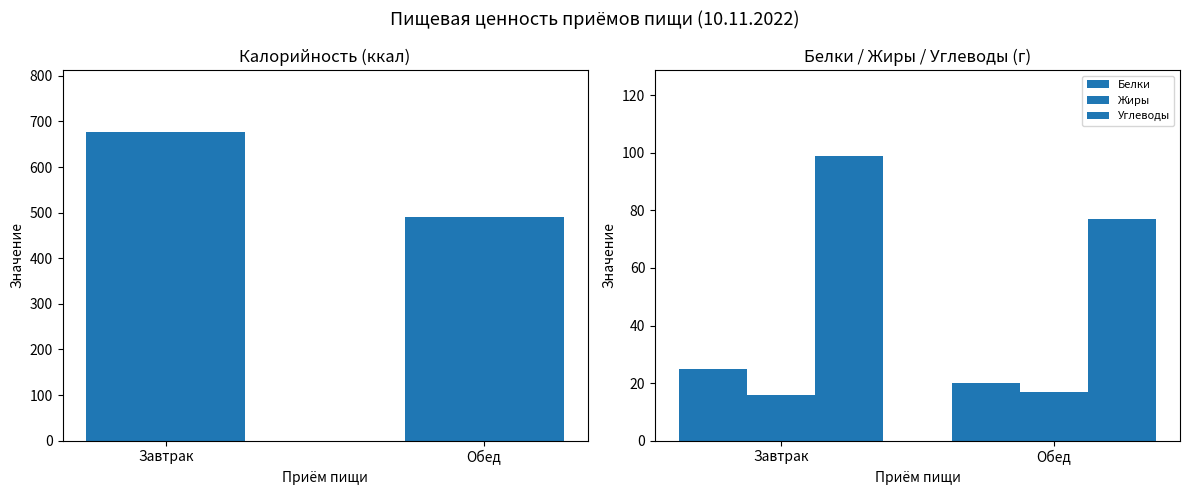

Rank the categories by Белки value from highest to lowest.

Завтрак, Обед